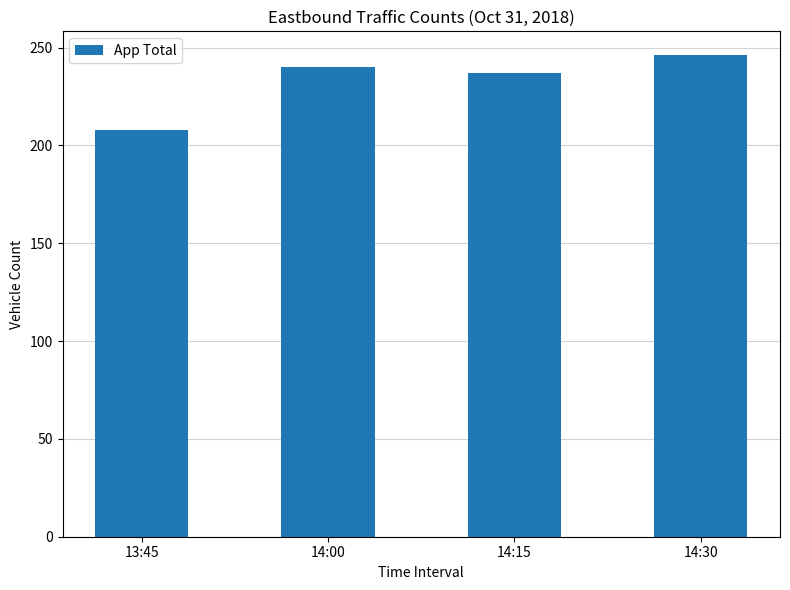

What is the approximate value at 14:00, to the nearest 5?

240